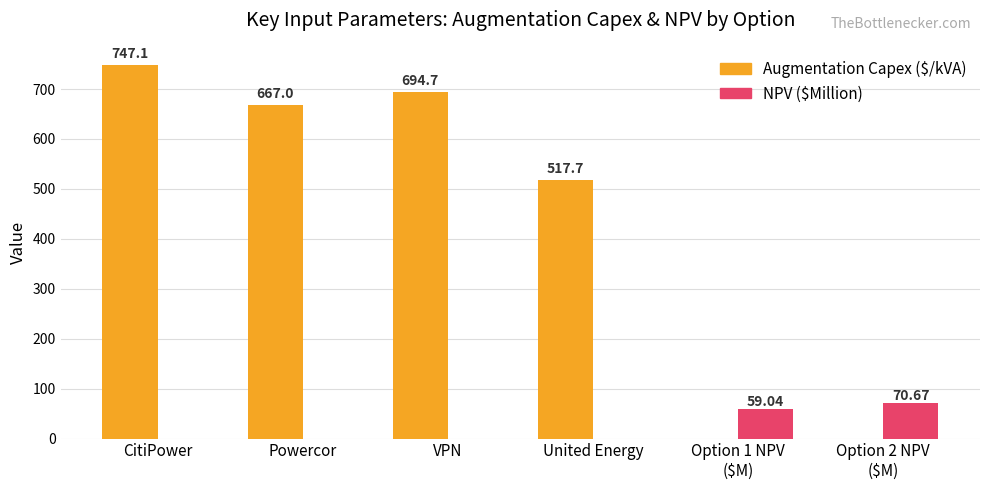

Which series has the largest total across all categories?

Augmentation Capex ($/kVA)